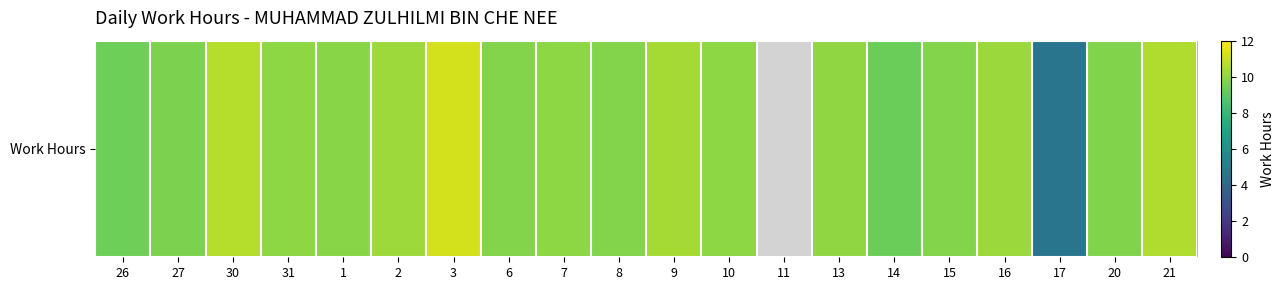

List the labels in order of value, smallest first.

11, 17, 14, 26, 27, 20, 6, 8, 15, 1, 10, 31, 7, 13, 16, 2, 9, 21, 30, 3